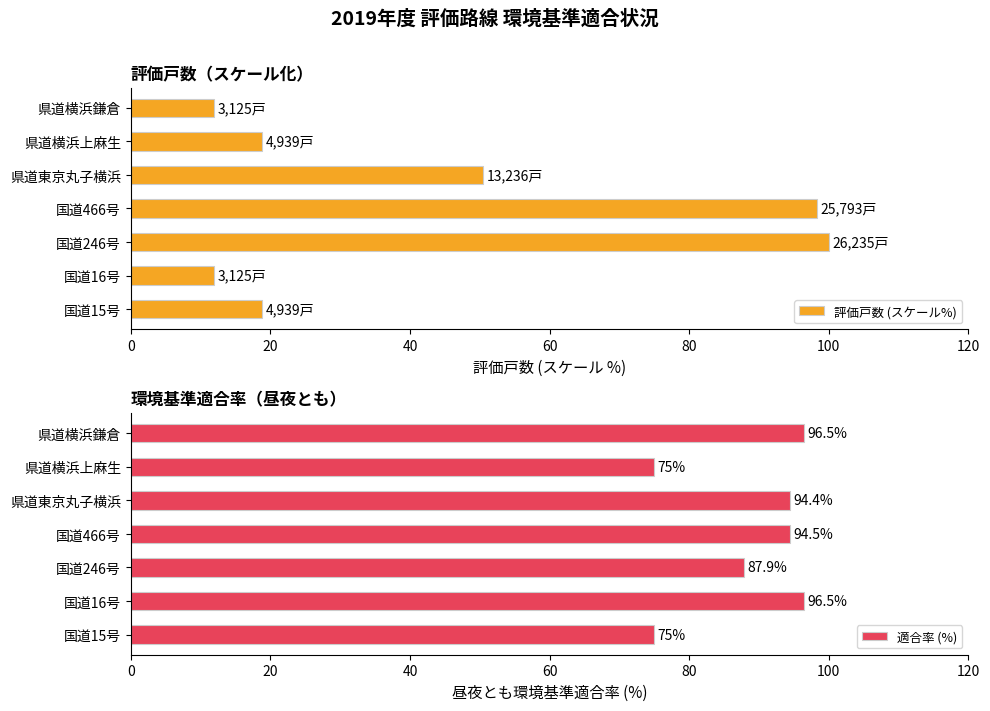

How many data points does each series have?

7